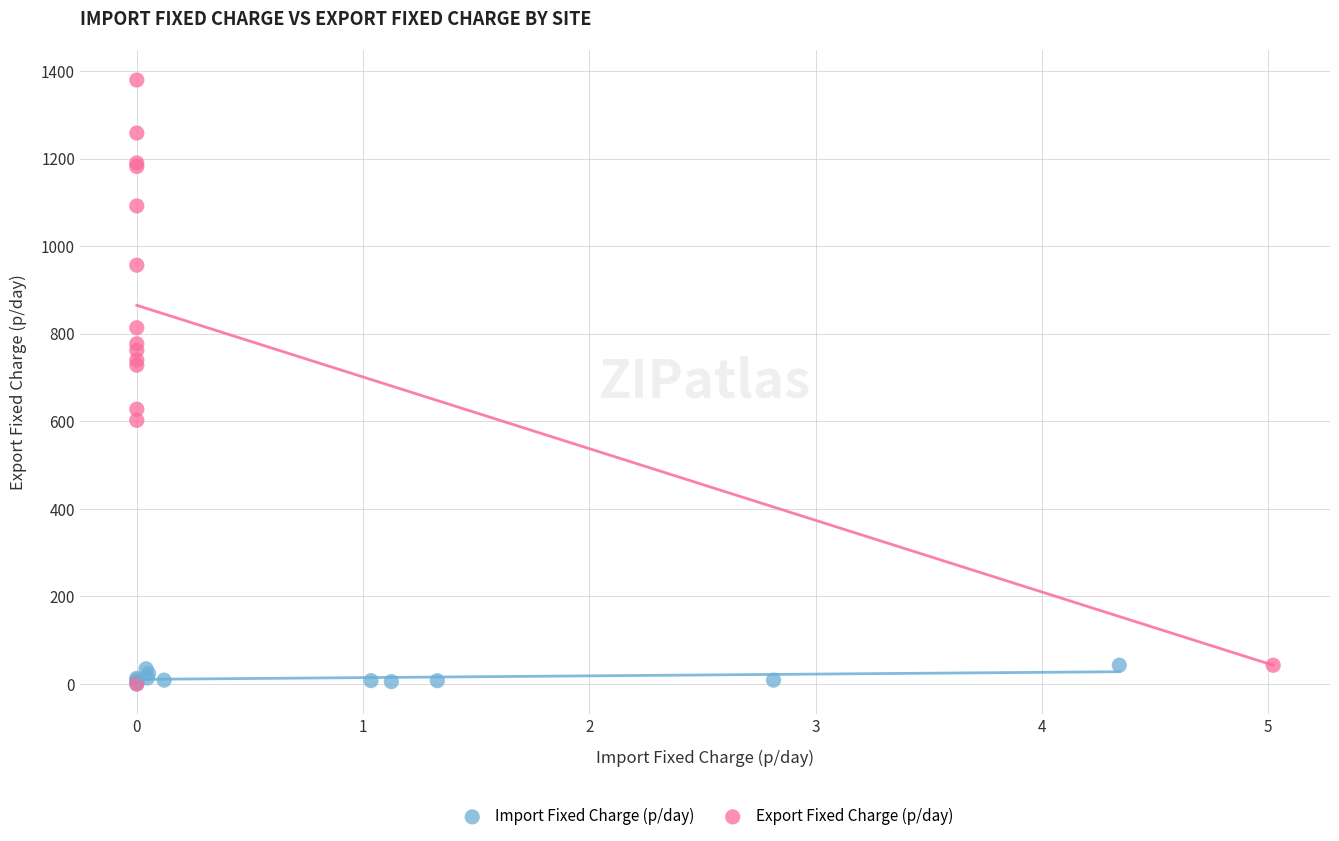

Which series has the largest Y range (max minus min)?

Export Fixed Charge (p/day)